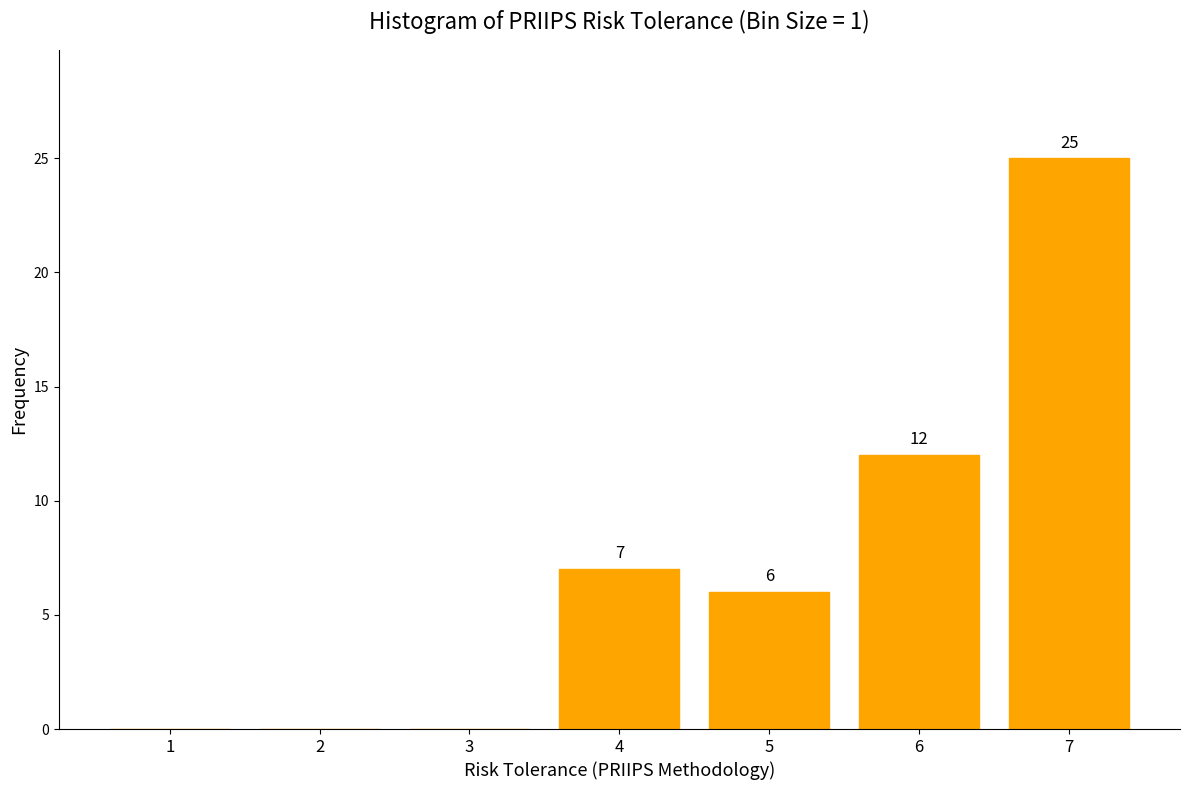

Reading right to left, transcribe all the data shown in this chart.

7=25	6=12	5=6	4=7	3=0	2=0	1=0